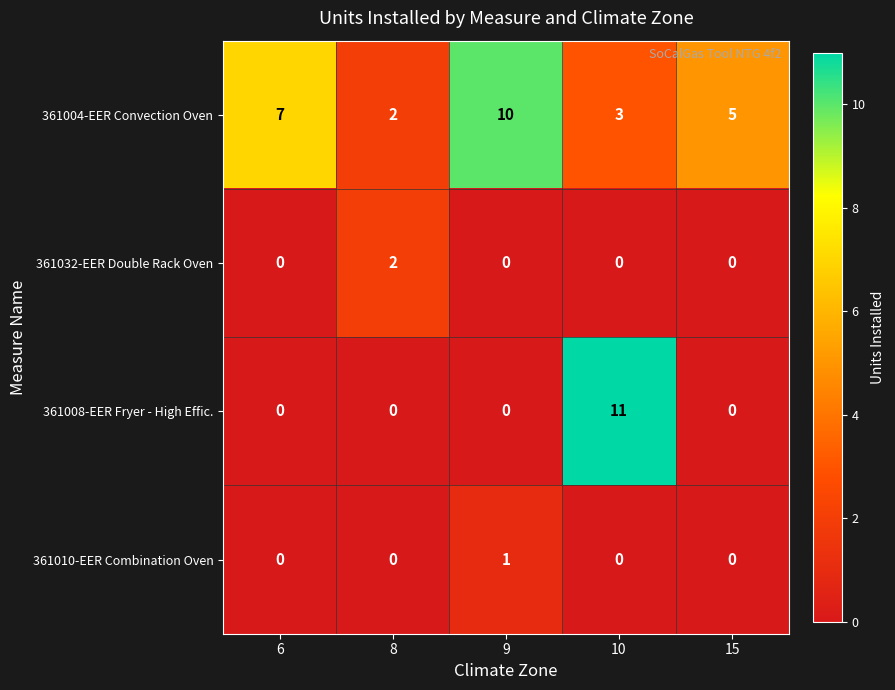

Rank the series by their maximum value, from highest to lowest.

361008-EER Fryer - High Effic., 361004-EER Convection Oven, 361032-EER Double Rack Oven, 361010-EER Combination Oven